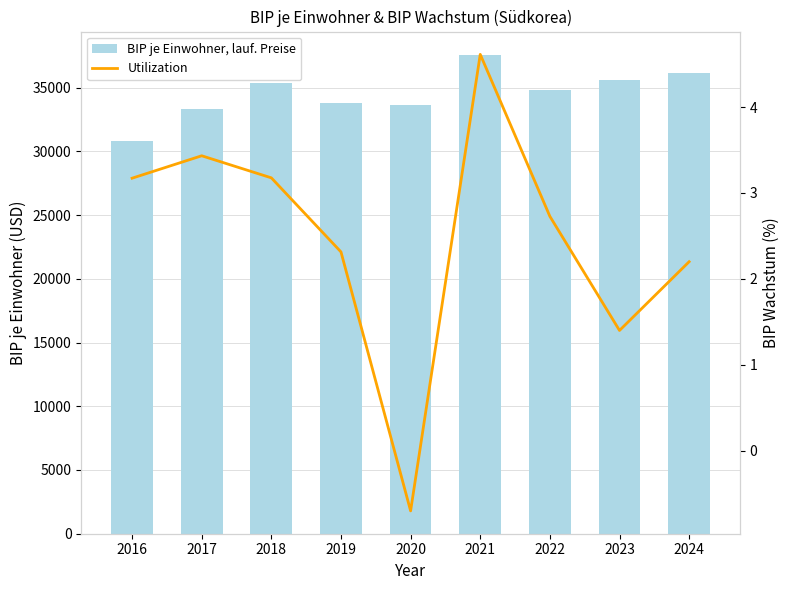

Rank the series by their average value, from highest to lowest.

BIP je Einwohner, lauf. Preise, Utilization